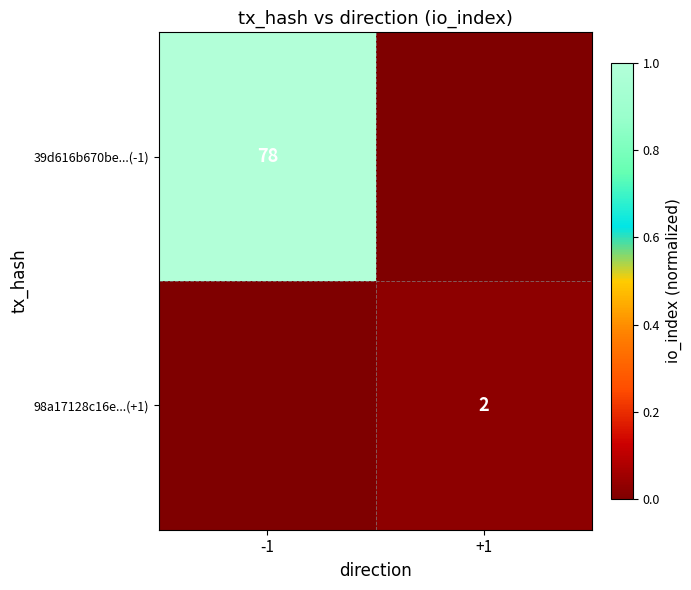

The value of 39d616b670be...(-1) at -1 is 78. True or false?

True